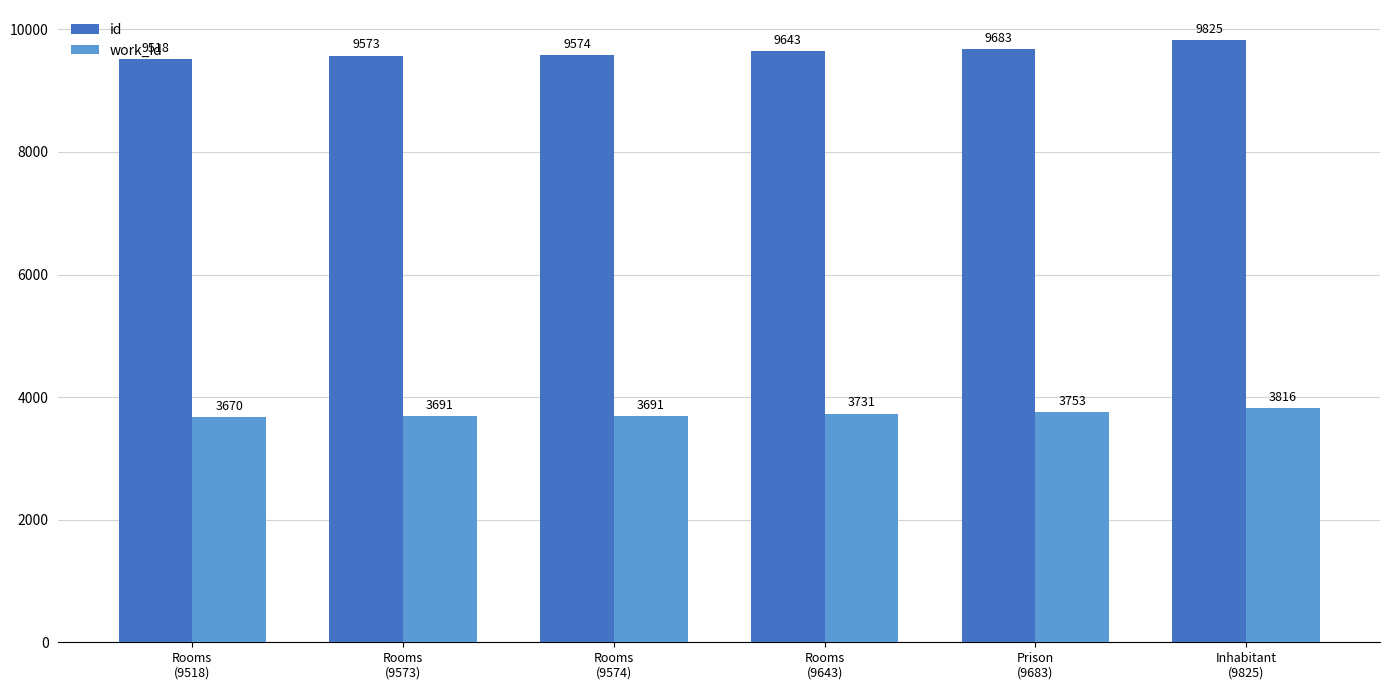

What is the spread (max minus min) of values at Inhabitant
(9825)?

6009